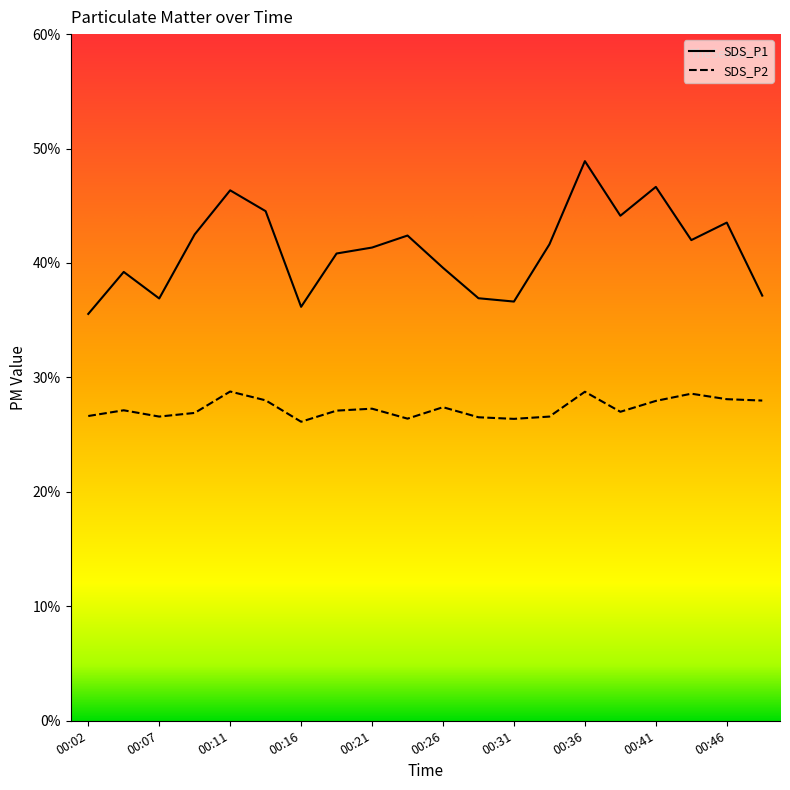

Does the chart display data point markers on the line(s)?

No